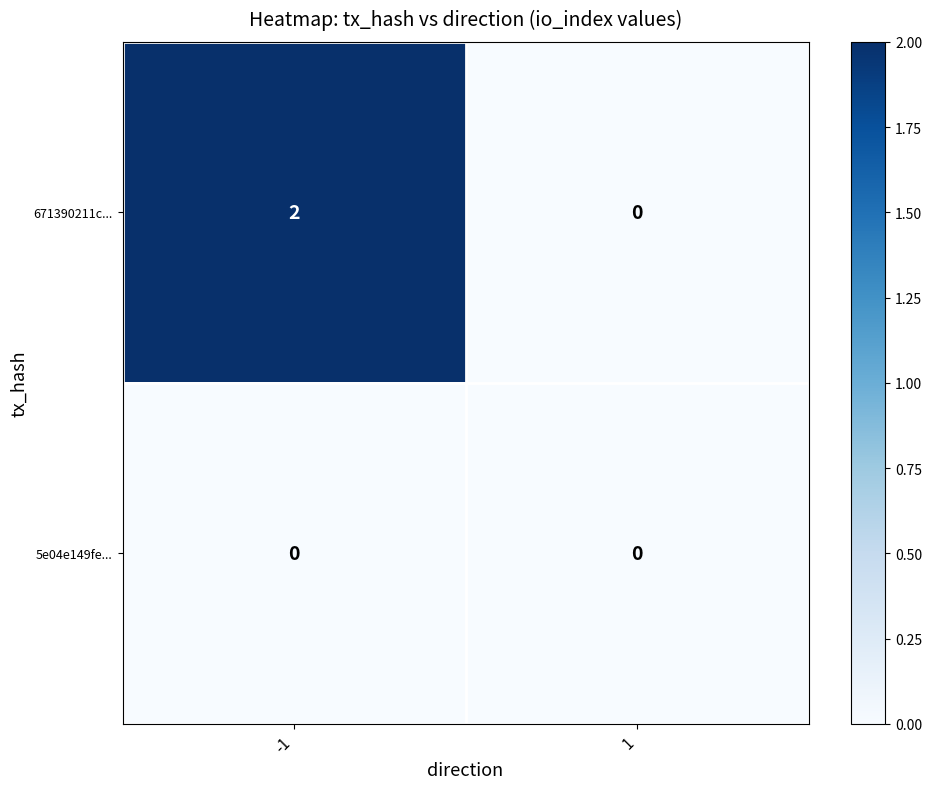

Which series changed the most between -1 and 1?

671390211c...